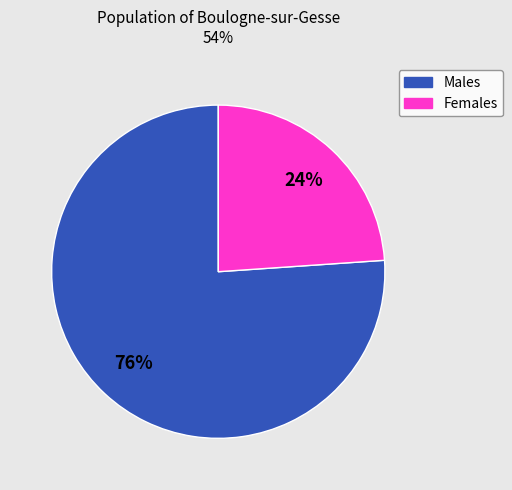

To the nearest percent, what is the average slice percentage?

50%